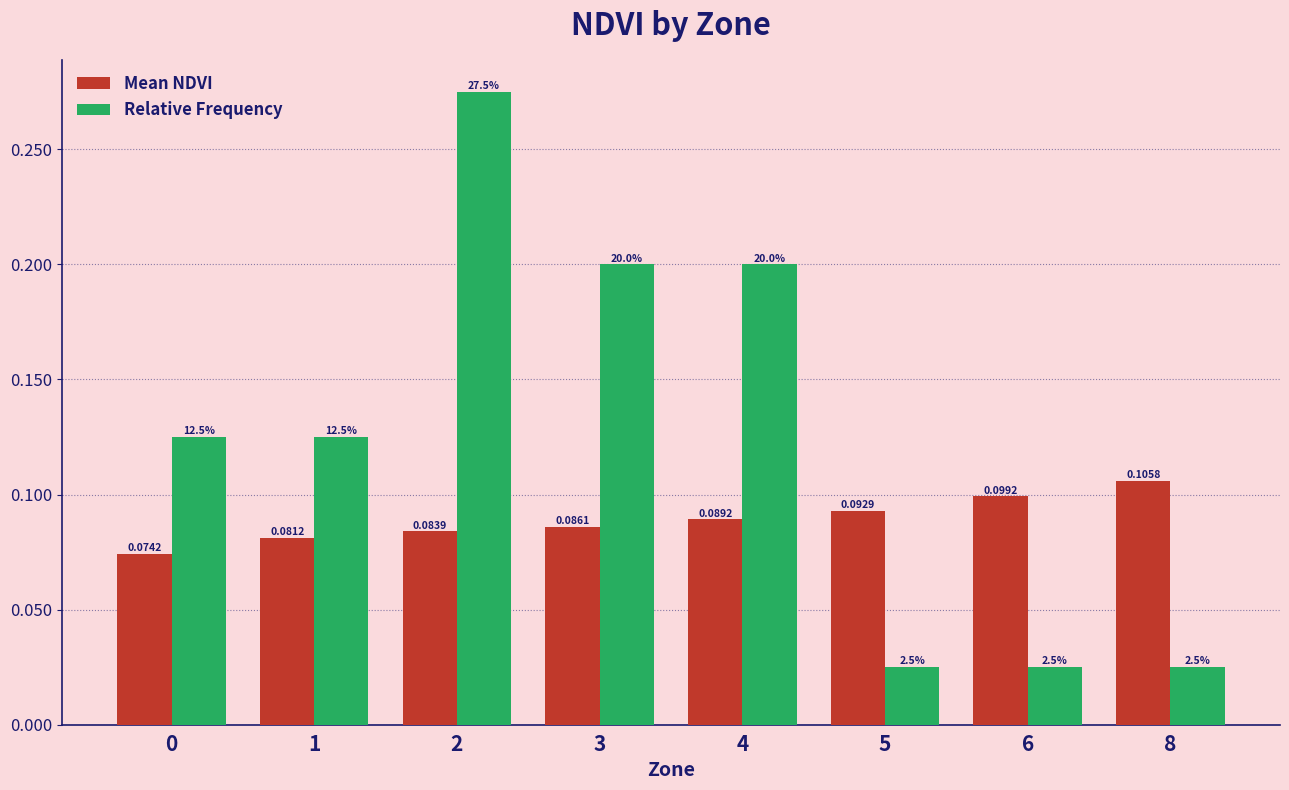

Which series has the widest spread of values?

Relative Frequency